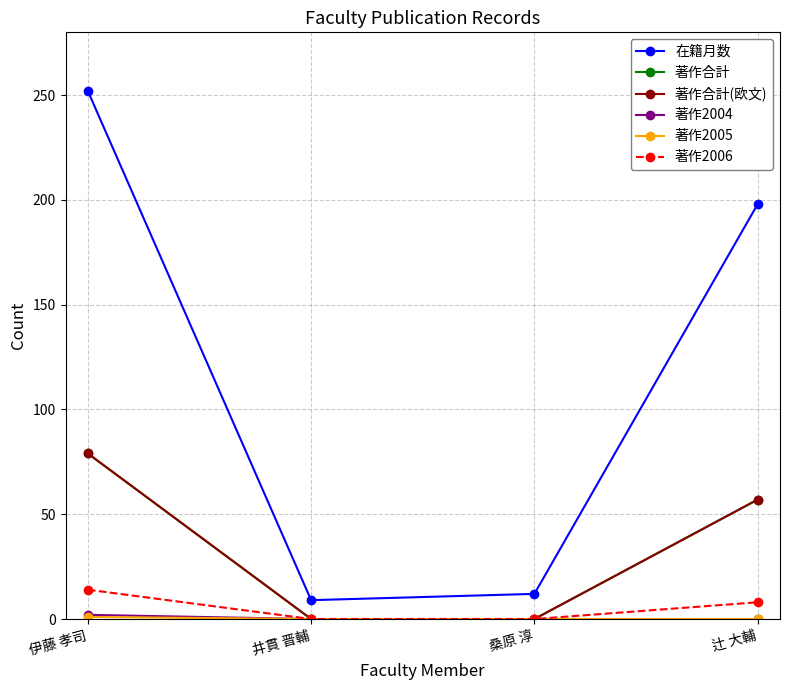

Is the value of 著作合計(欧文) at 辻 大輔 greater than the value of 著作2004 at 井貫 晋輔?

Yes